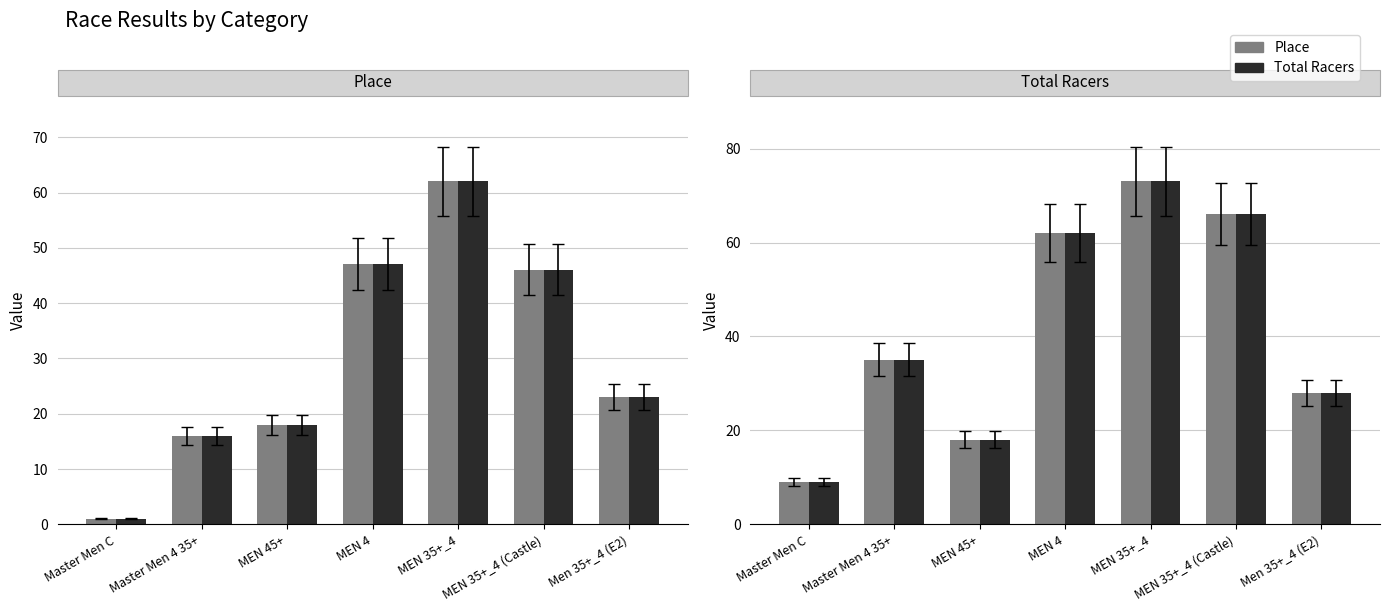

Reading right to left, transcribe all the data shown in this chart.

Place: 23	46	62	47	18	16	1
Total Racers: 28	66	73	62	18	35	9